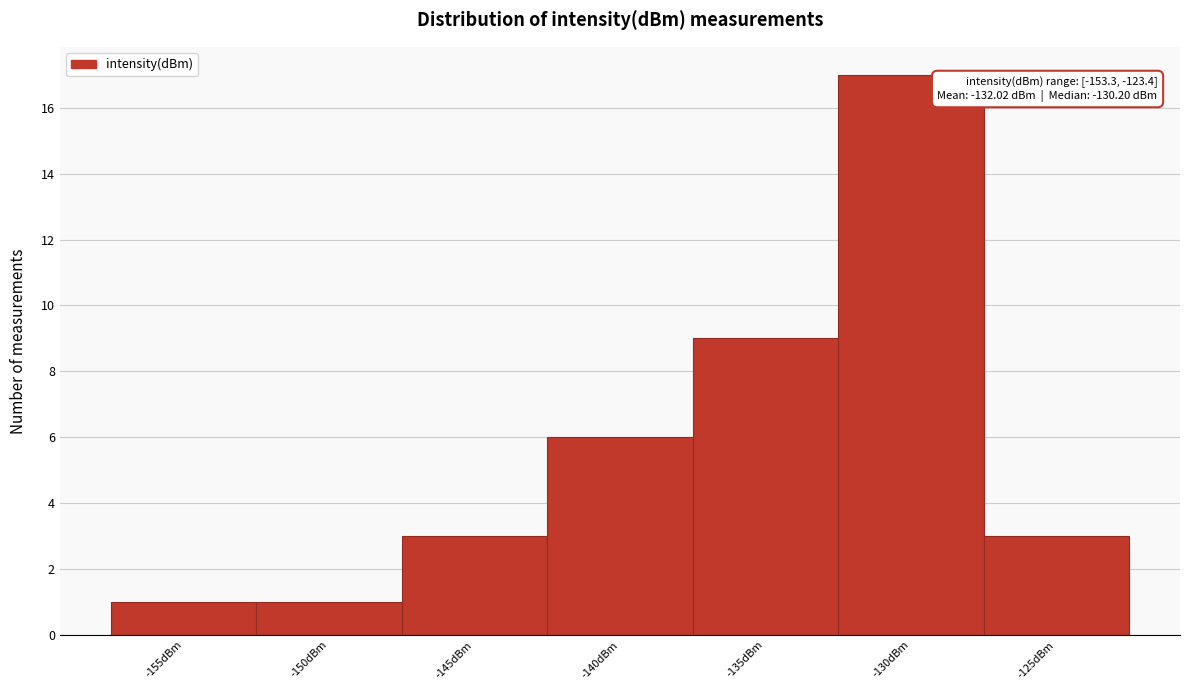

Reading right to left, extract all data points from this chart.

3	17	9	6	3	1	1